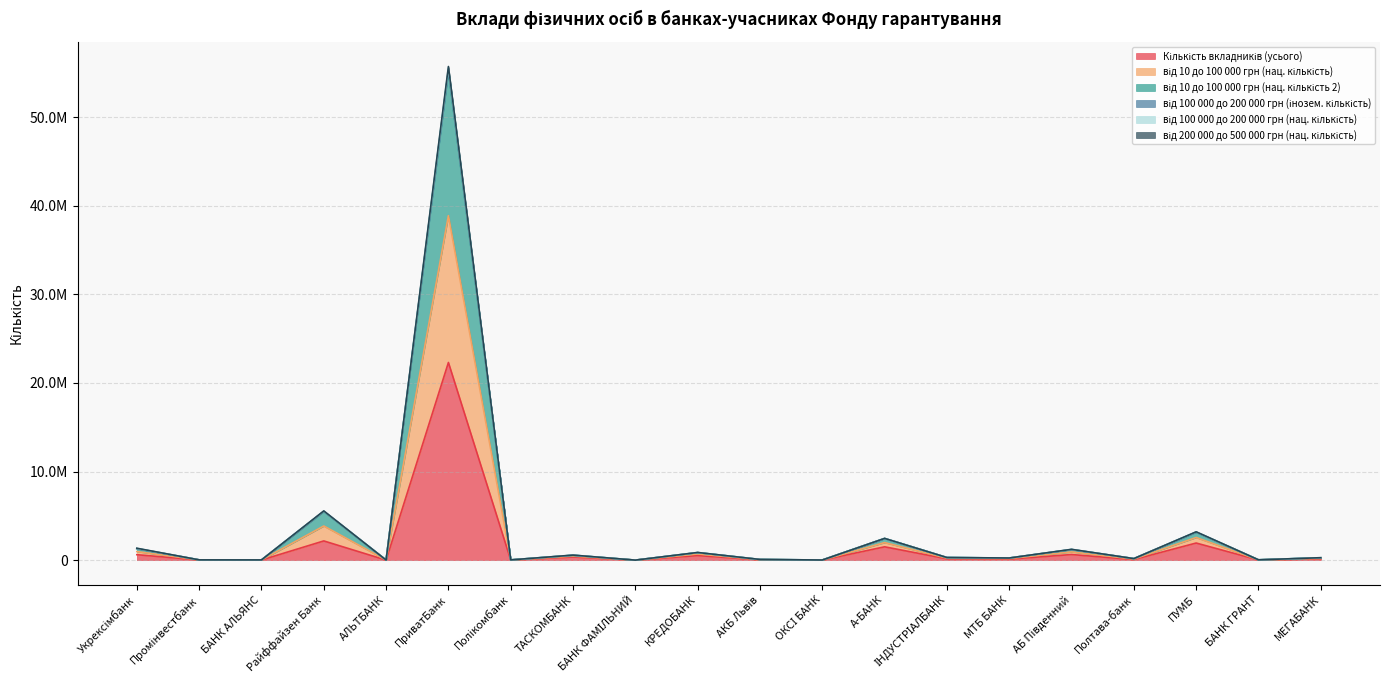

In від 100 000 до 200 000 грн (нац. кількість), how many points are higher than both neighbors (excluding endpoints)?

7